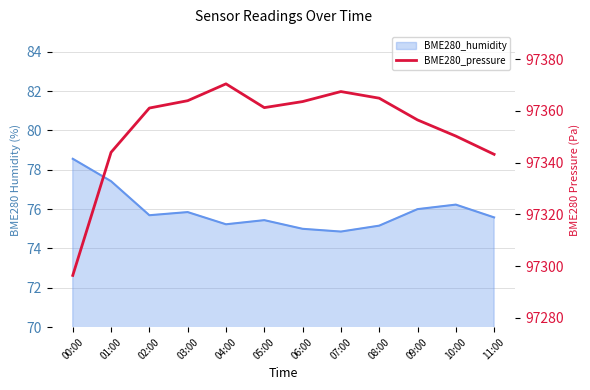

Where is the first local minimum?

05:00